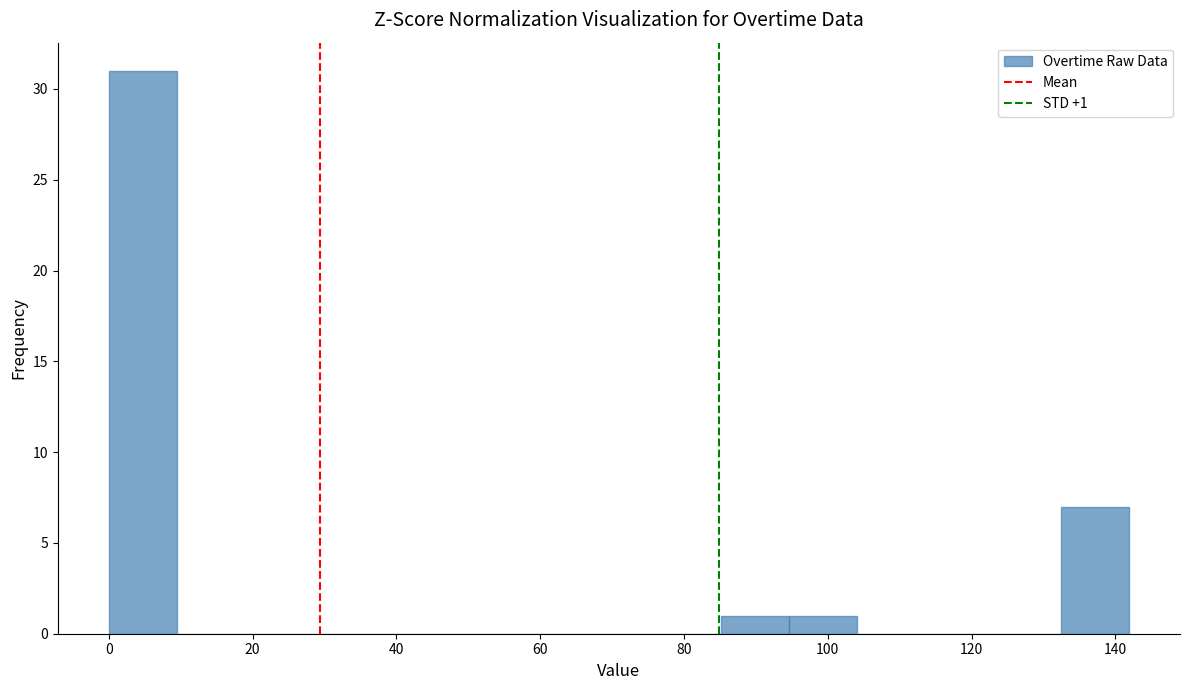

Over which range of the x-axis is the bar tallest?

0 to 10